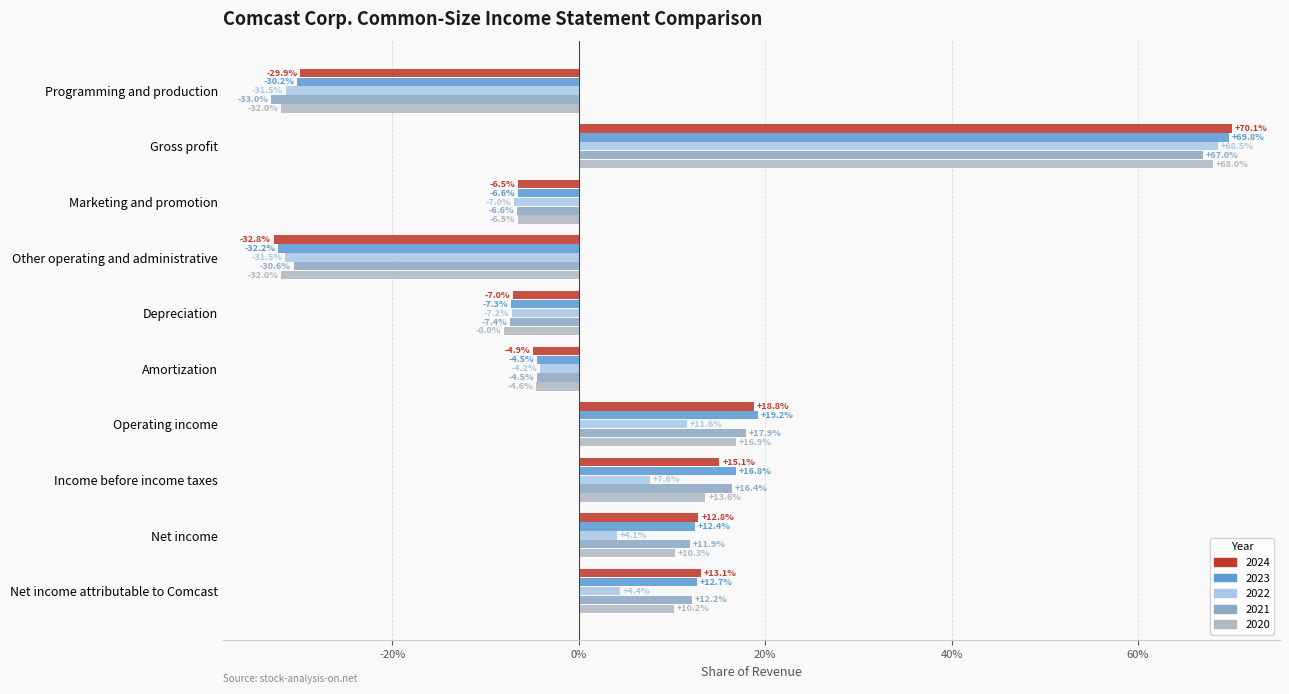

Reading left to right, transcribe all the data shown in this chart.

2024: Programming and production=-0.3	Gross profit=0.7	Marketing and promotion=-0.1	Other operating and administrative=-0.3	Depreciation=-0.1	Amortization=-0.0	Operating income=0.2	Income before income taxes=0.2	Net income=0.1	Net income attributable to Comcast=0.1
2023: Programming and production=-0.3	Gross profit=0.7	Marketing and promotion=-0.1	Other operating and administrative=-0.3	Depreciation=-0.1	Amortization=-0.0	Operating income=0.2	Income before income taxes=0.2	Net income=0.1	Net income attributable to Comcast=0.1
2022: Programming and production=-0.3	Gross profit=0.7	Marketing and promotion=-0.1	Other operating and administrative=-0.3	Depreciation=-0.1	Amortization=-0.0	Operating income=0.1	Income before income taxes=0.1	Net income=0.0	Net income attributable to Comcast=0.0
2021: Programming and production=-0.3	Gross profit=0.7	Marketing and promotion=-0.1	Other operating and administrative=-0.3	Depreciation=-0.1	Amortization=-0.0	Operating income=0.2	Income before income taxes=0.2	Net income=0.1	Net income attributable to Comcast=0.1
2020: Programming and production=-0.3	Gross profit=0.7	Marketing and promotion=-0.1	Other operating and administrative=-0.3	Depreciation=-0.1	Amortization=-0.0	Operating income=0.2	Income before income taxes=0.1	Net income=0.1	Net income attributable to Comcast=0.1